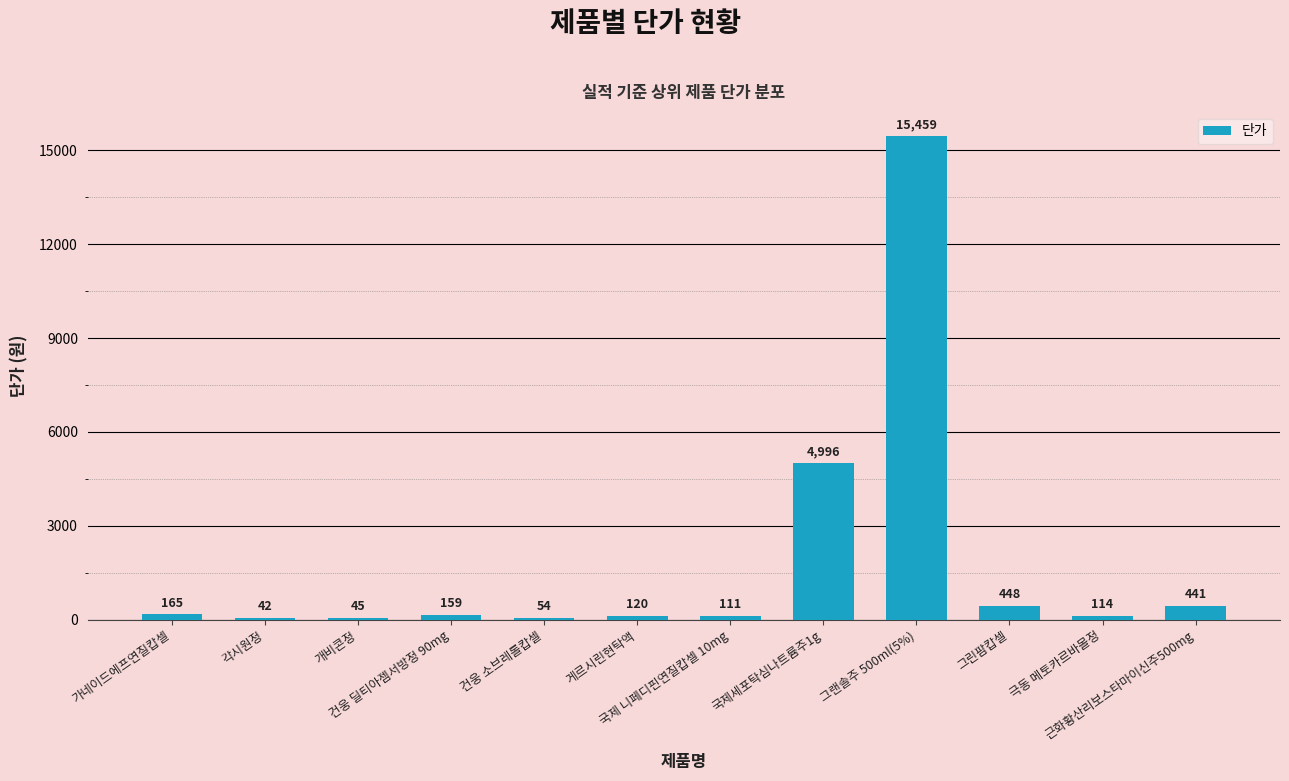

Are the bars horizontal?

No